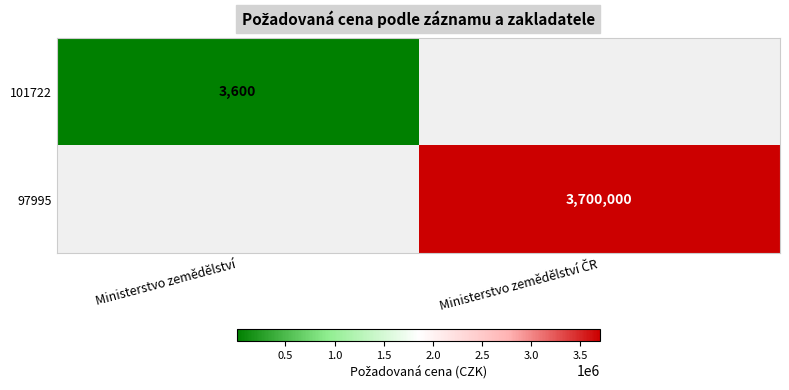

The value of 101722 at Ministerstvo zemědělství is 3600. True or false?

True